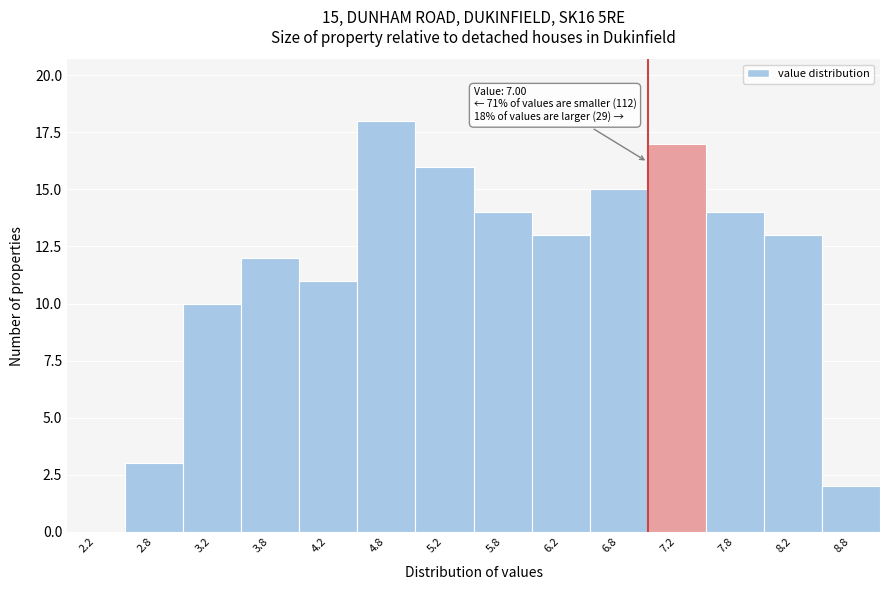

Which range on the x-axis has the tallest bar?

4.5 to 5.0